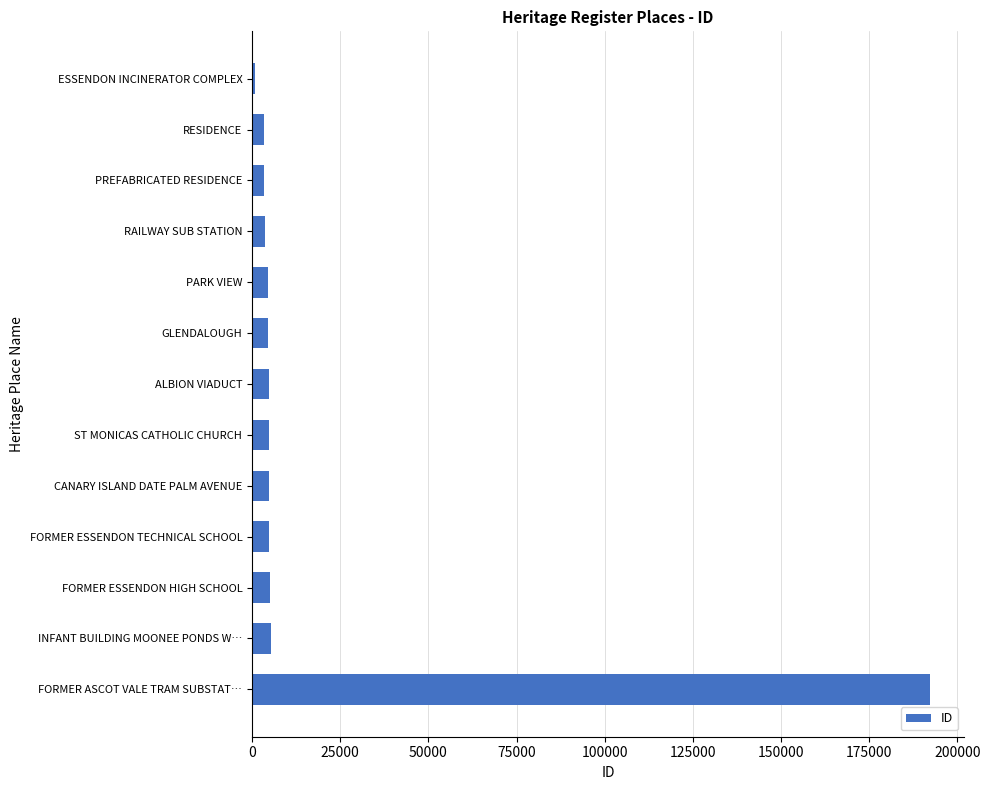

What is the greatest value displayed?

192284